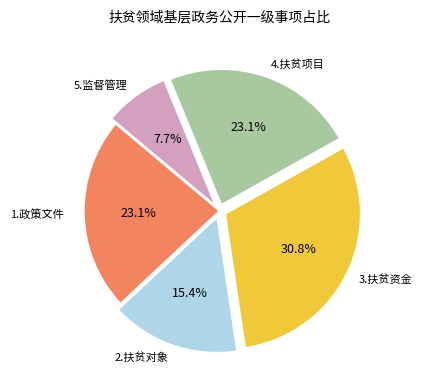

Is there any slice that represents more than half of the pie?

No